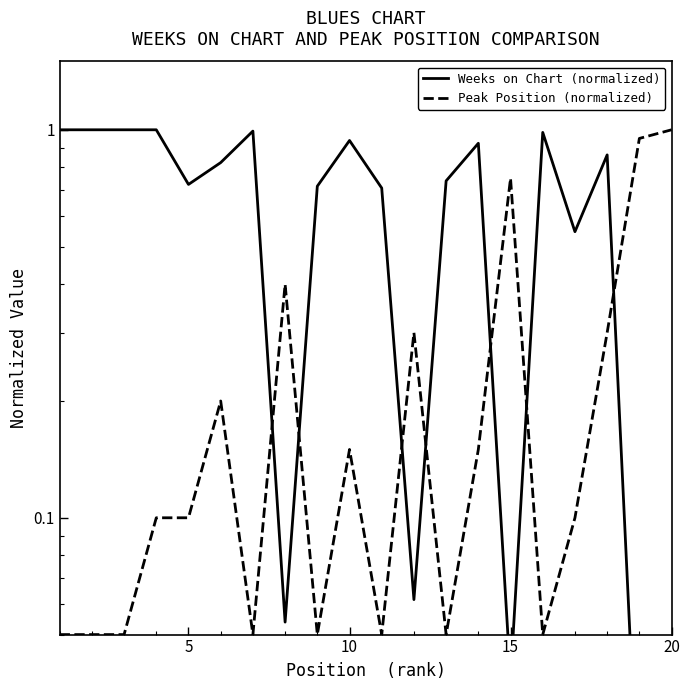

What is the difference between the highest and lowest values at 20?

1.0